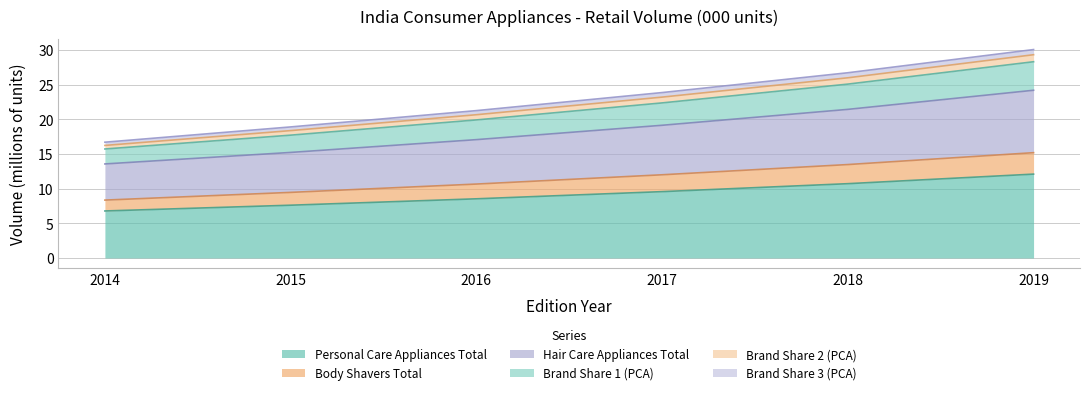

Is it true that Personal Care Appliances Total equals 13.0 at 2015?

False